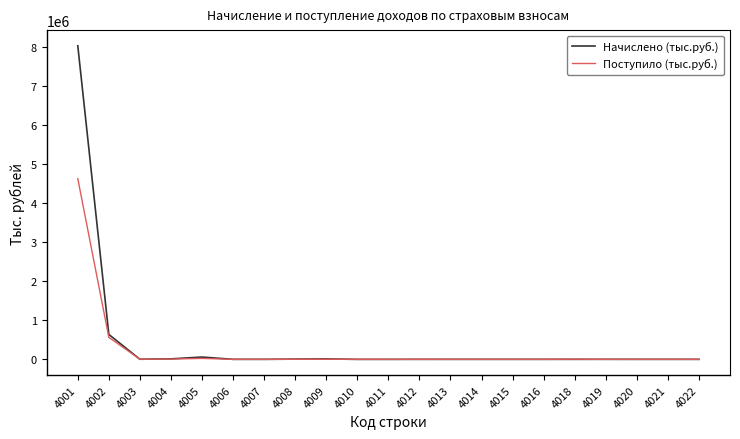

What is the difference between the maximum and minimum values in the Начислено (тыс.руб.) series?

8030779